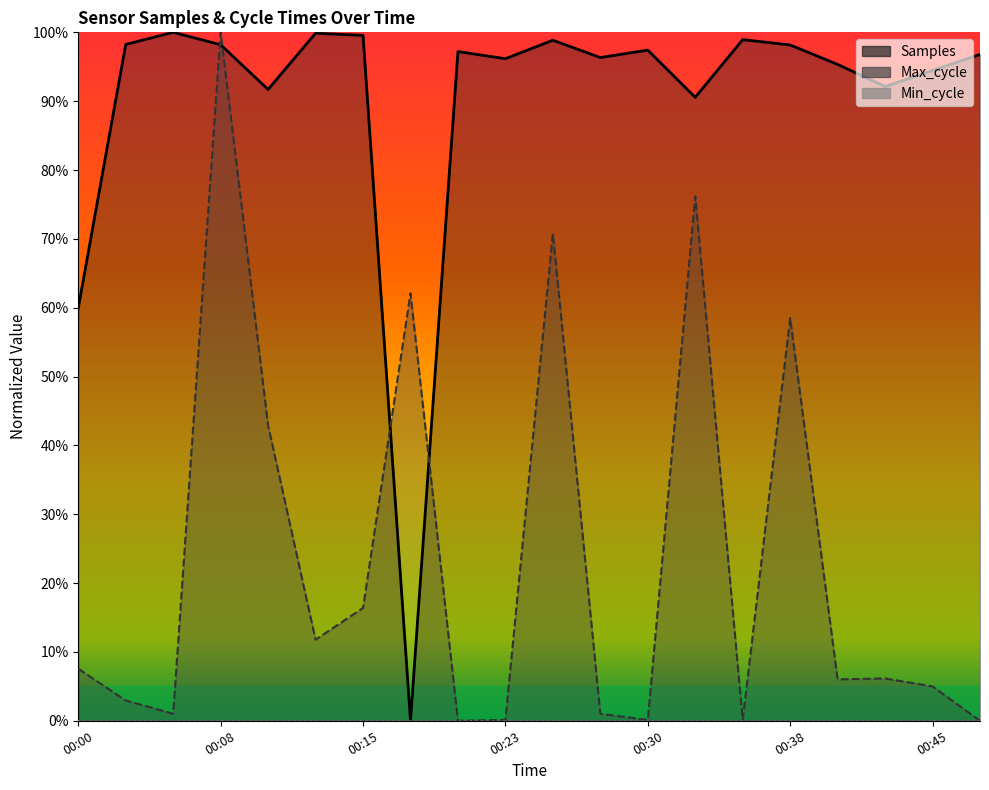

How many positive values does the Max_cycle series have?

18